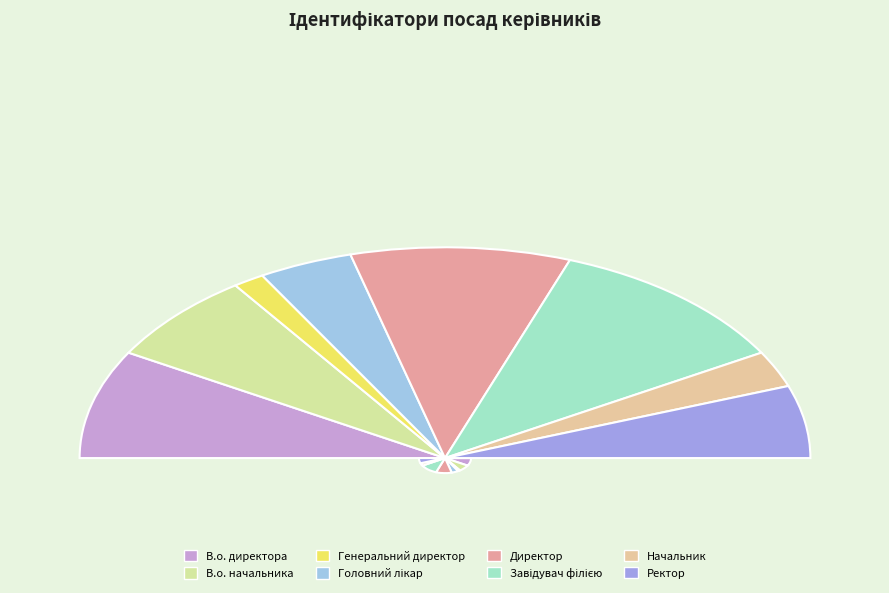

Is the sum of Директор and В.о. начальника greater than half?

No